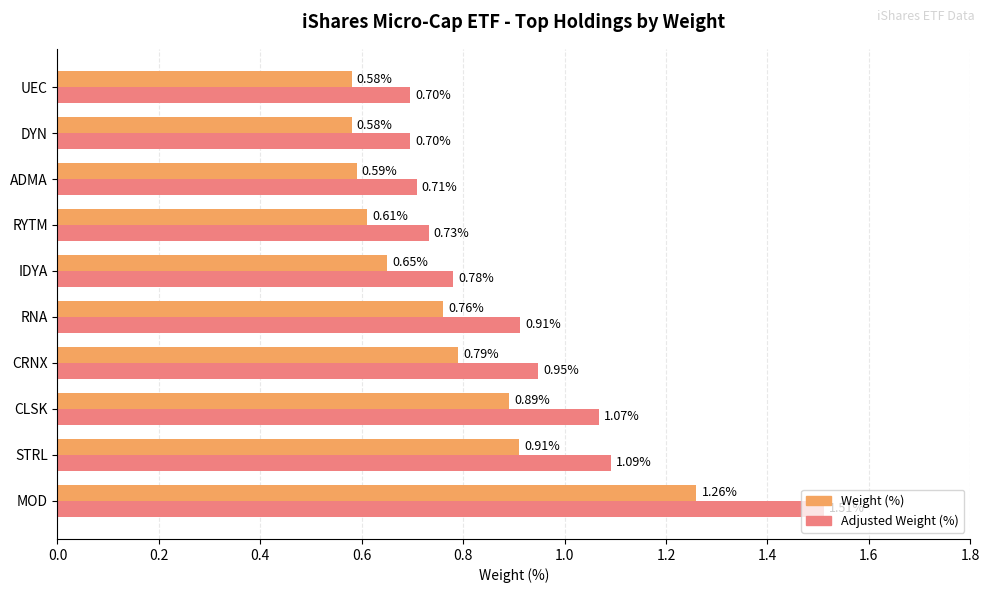

Between CRNX and UEC, which series saw the biggest shift?

Adjusted Weight (%)